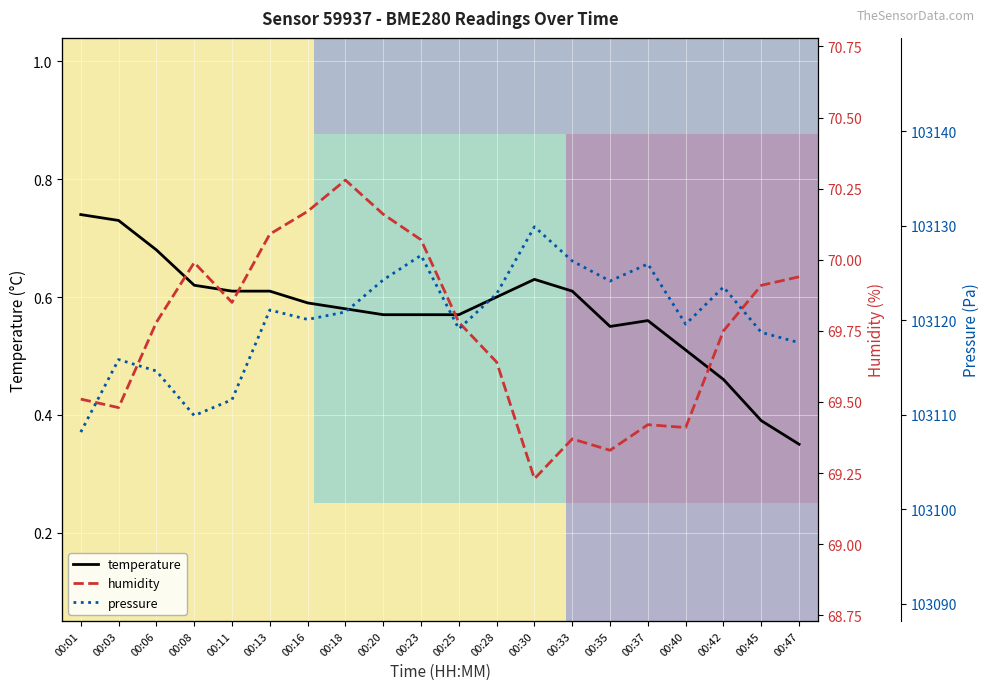

The value of pressure at 00:42 is 103123.5. True or false?

True